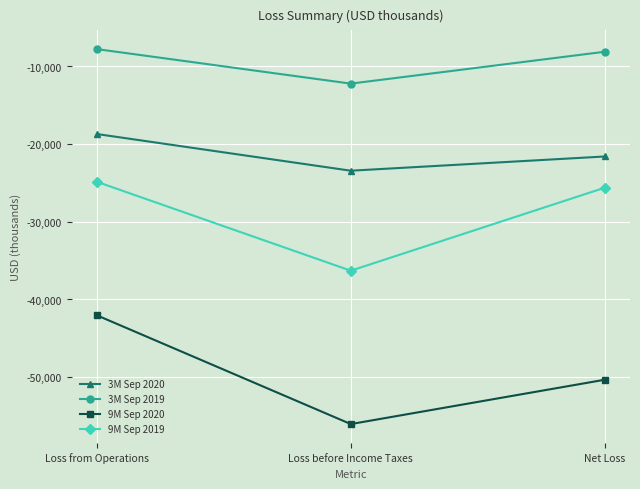

What is the label of the 2nd point from the left?

Loss before Income Taxes